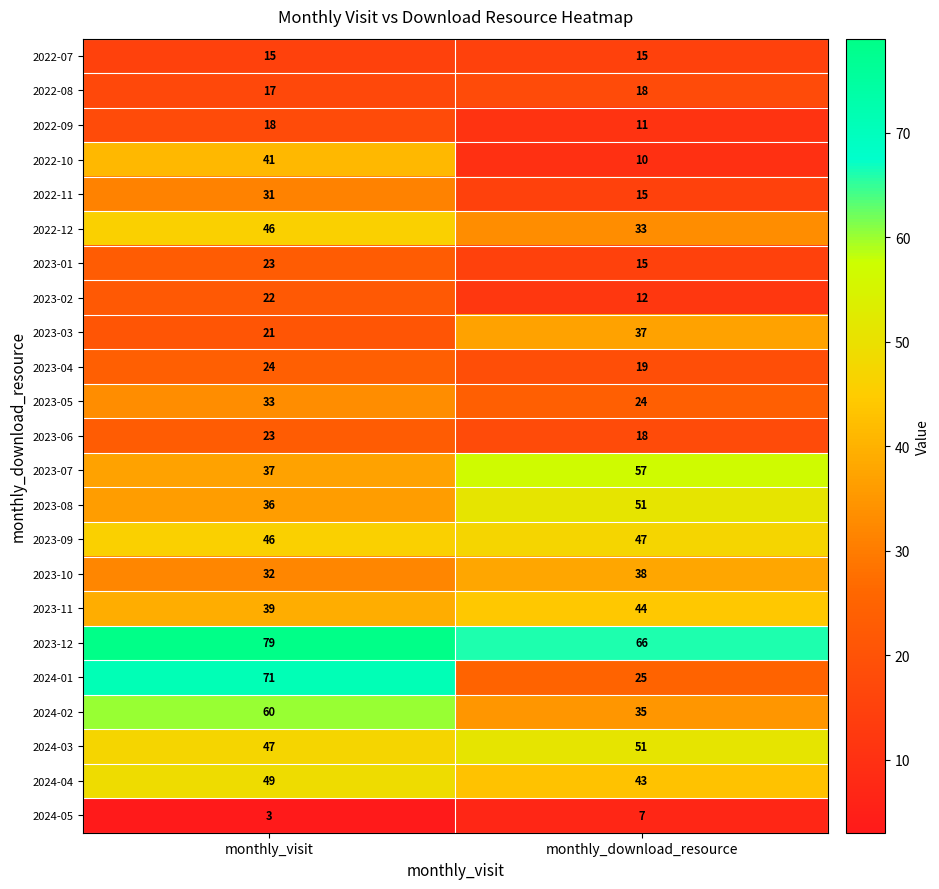

The value of 2022-08 at monthly_visit is 23. True or false?

False